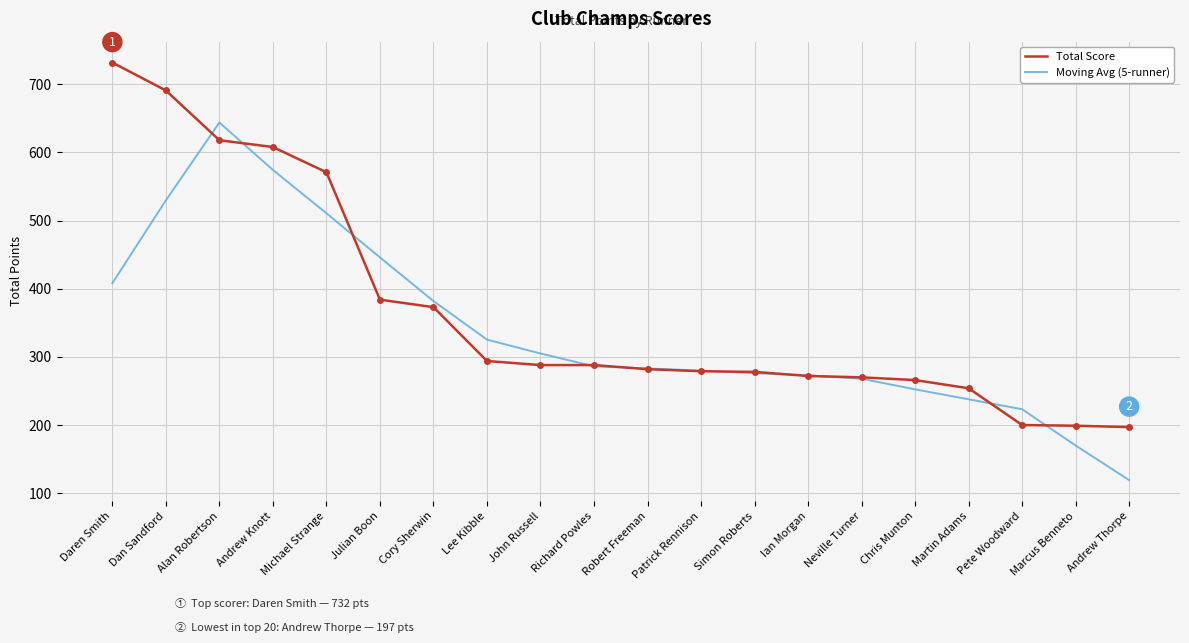

At which label does Moving Avg (5-runner) reach its peak?

Alan Robertson